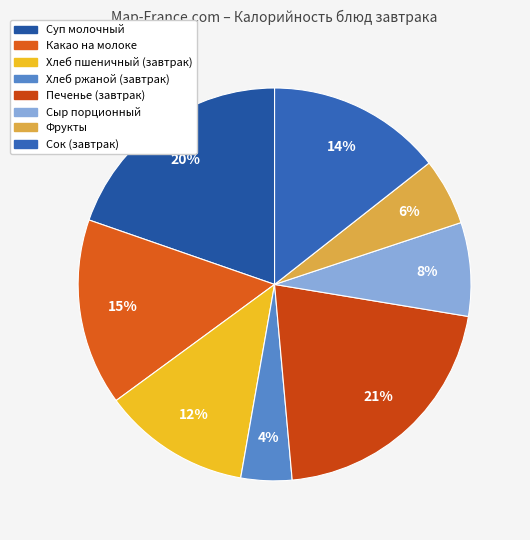

The Фрукты slice represents 6% of the pie. True or false?

True